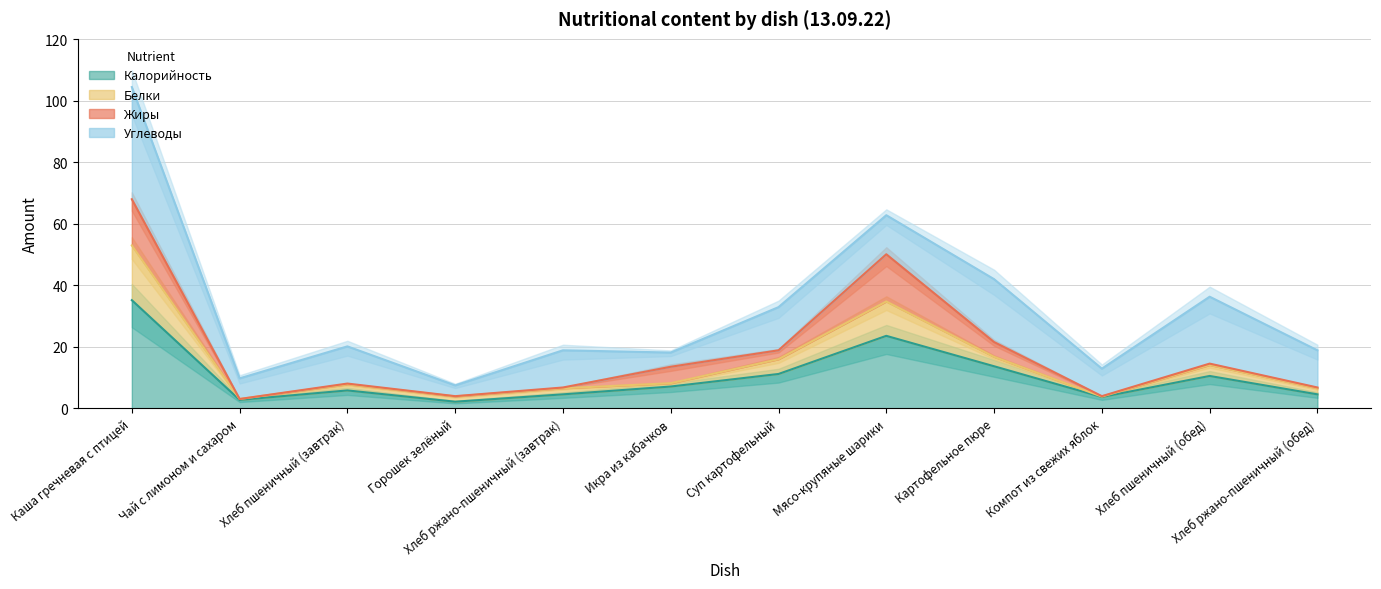

True or false: Калорийность has a value of 1.7 at Хлеб ржано-пшеничный (завтрак).

False